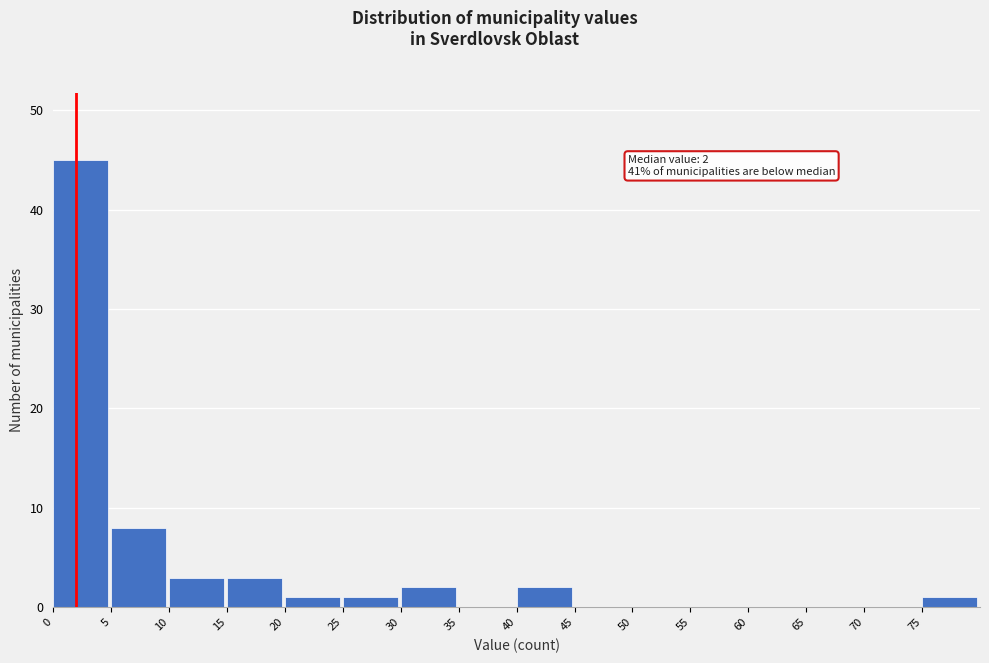

Which range on the x-axis has the tallest bar?

0 to 5